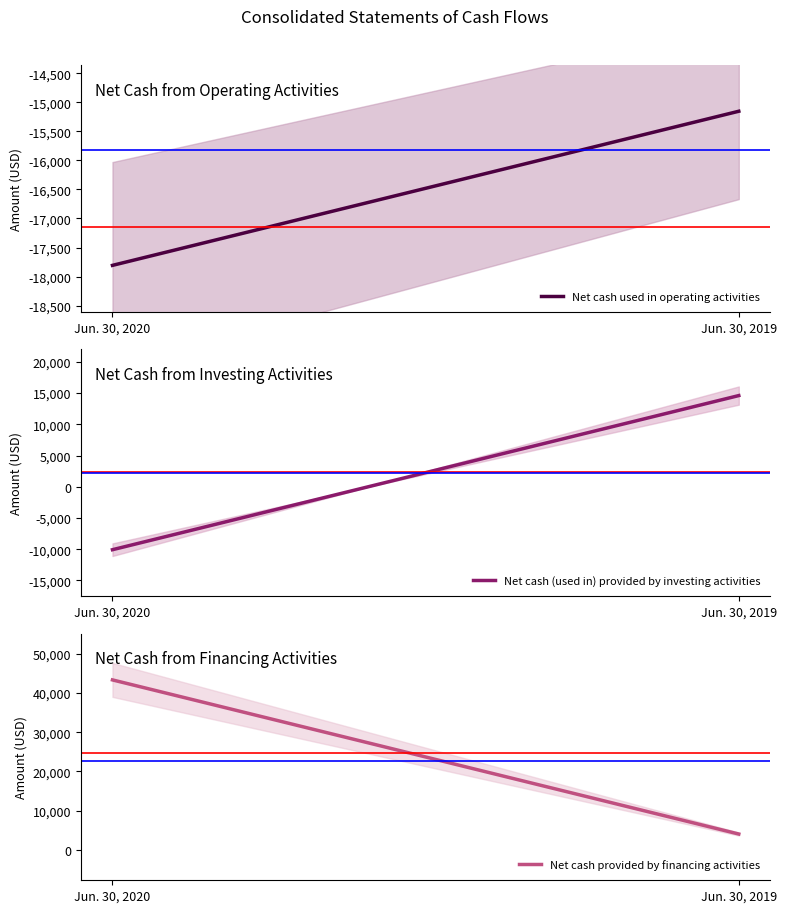

What is the average value of the Net cash (used in) provided by investing activities series?

2259